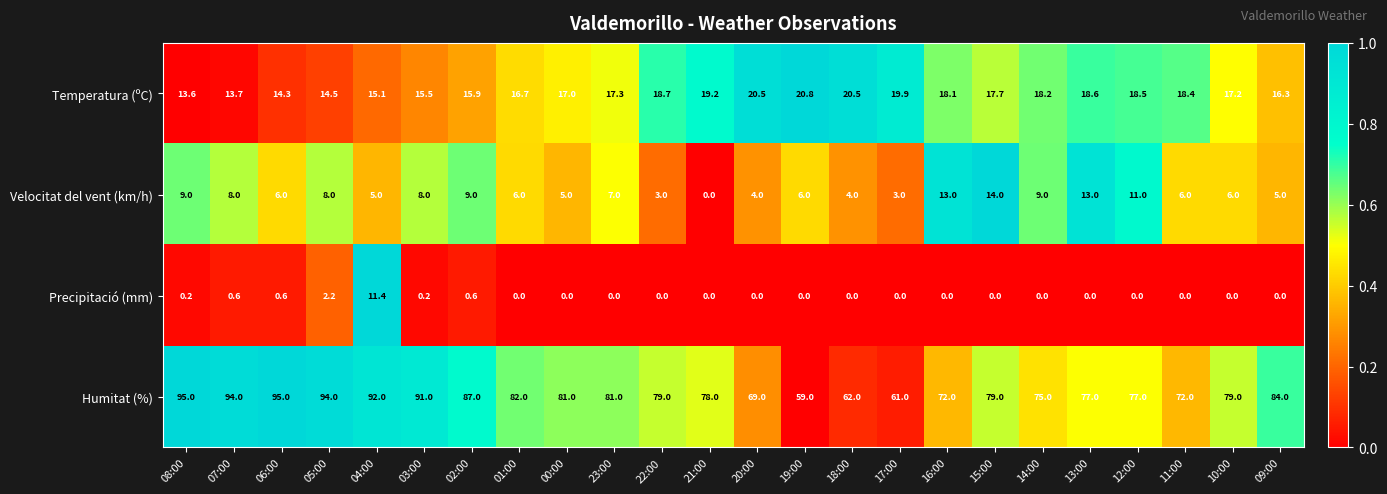

What is the difference between the Velocitat del vent (km/h) values at 16:00 and 01:00?

7.0